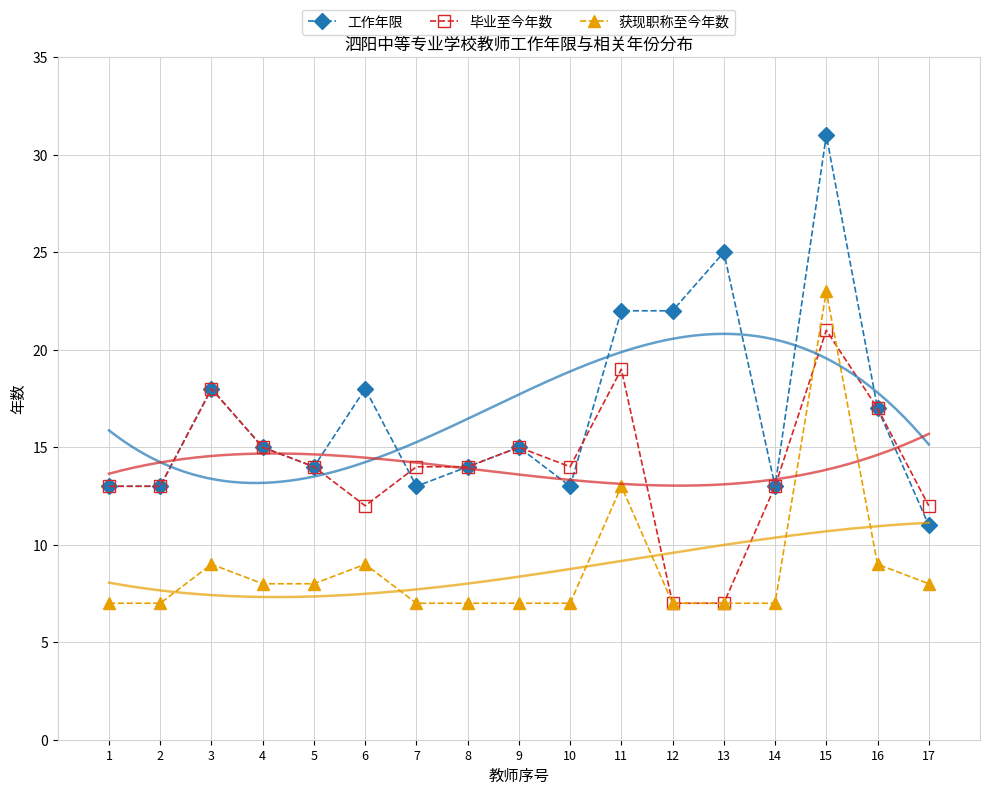

Between 2 and 3, which is larger?

3